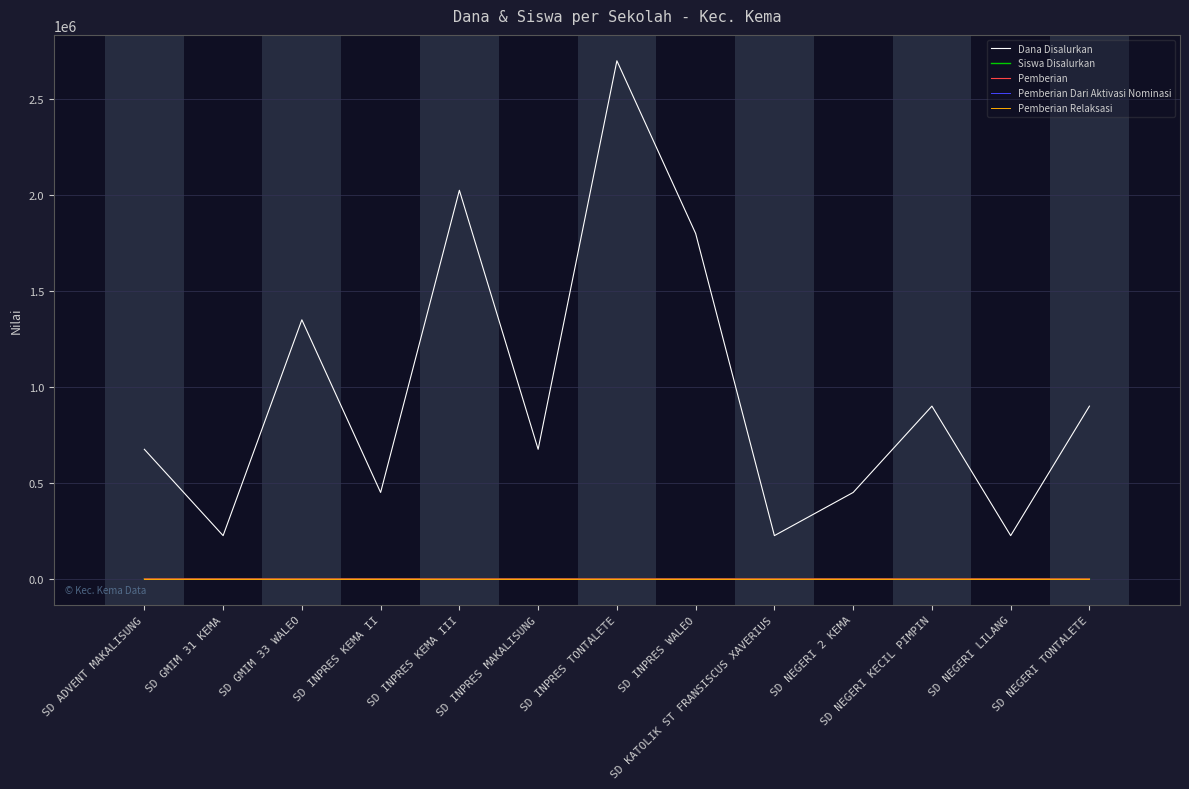

Where does the Pemberian series first go above 3?

SD GMIM 33 WALEO